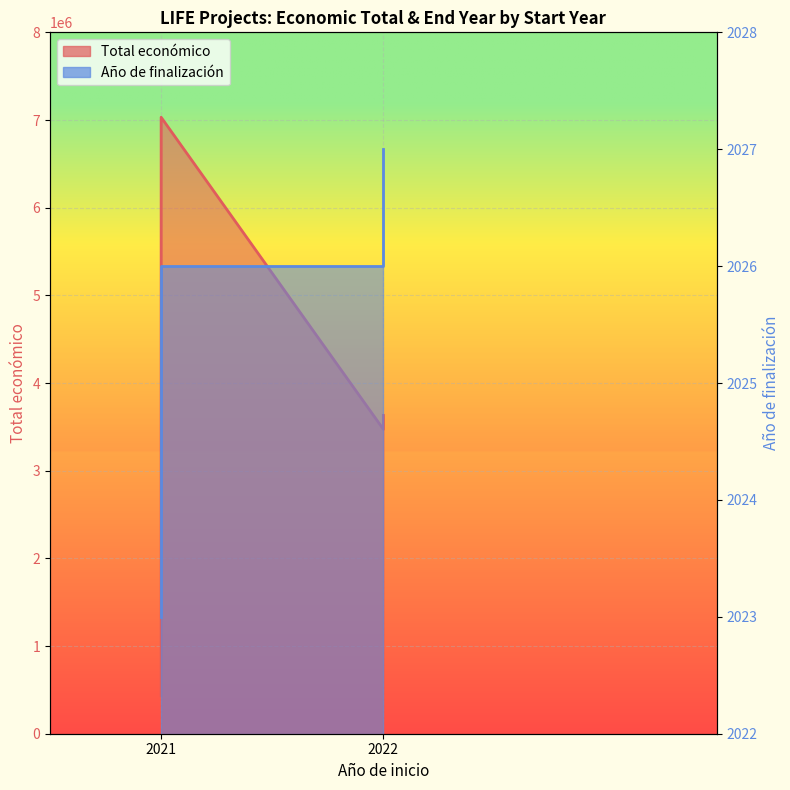

Is the value of Año de finalización at 2022 greater than the value of Total económico at 2021?

No